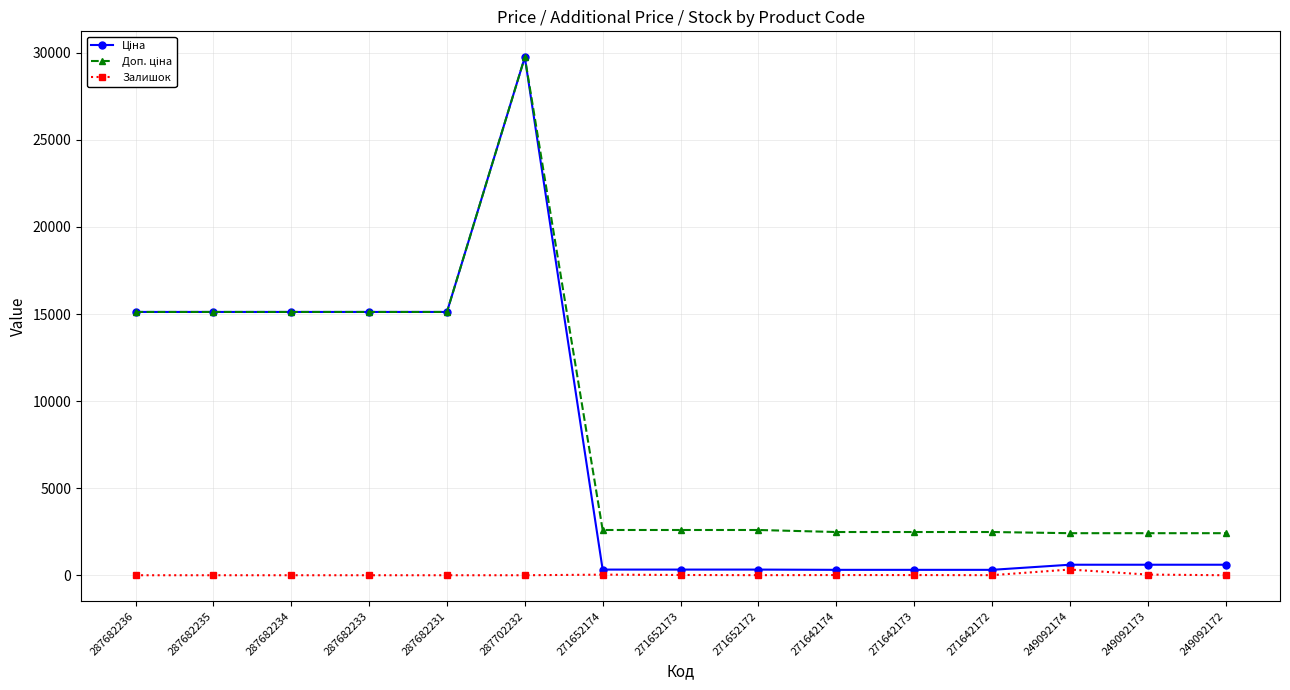

At how many categories does at least one series exceed 10041?

6